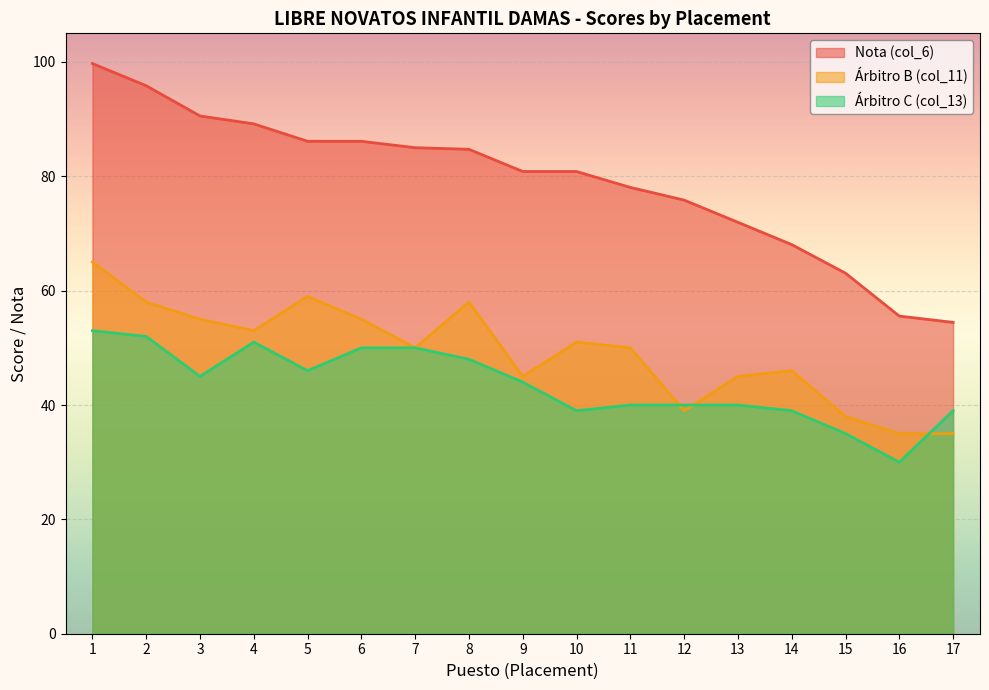

The Nota (col_6) series shows 136.5 at 1. True or false?

False